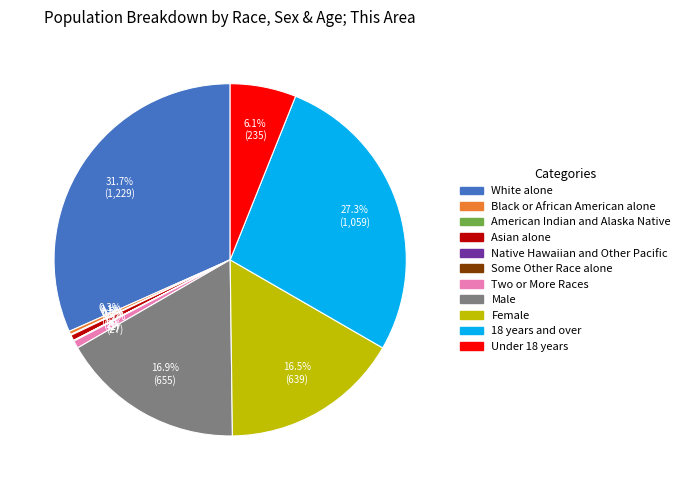

Does Two or More Races represent more than half of the total?

No